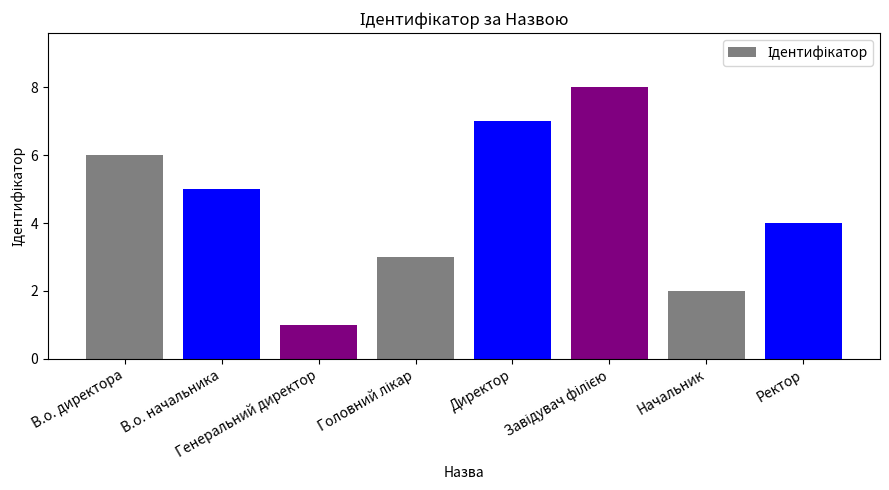

What position from the left is Директор?

5